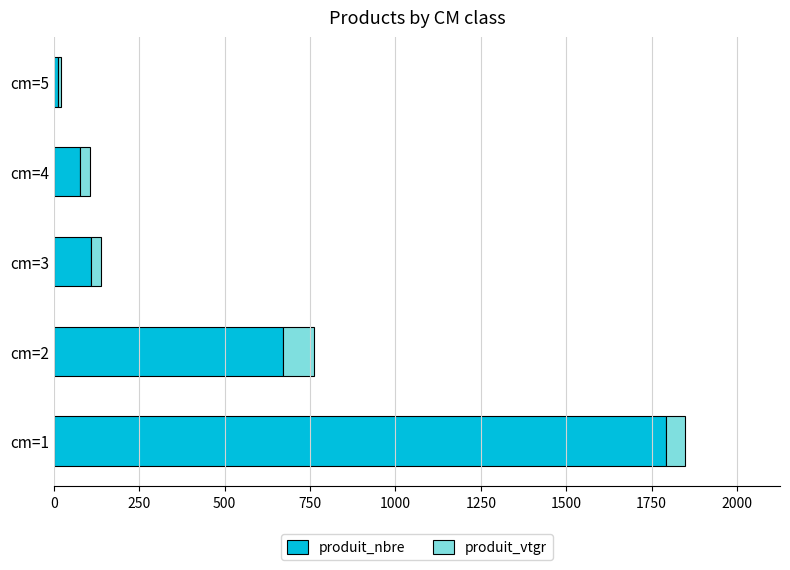

What is the sum of all produit_nbre values?

2661.0